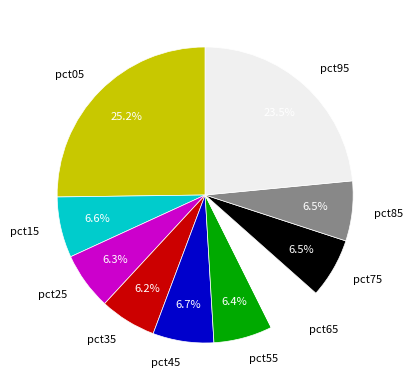

Is the sum of pct15 and pct65 greater than half?

No